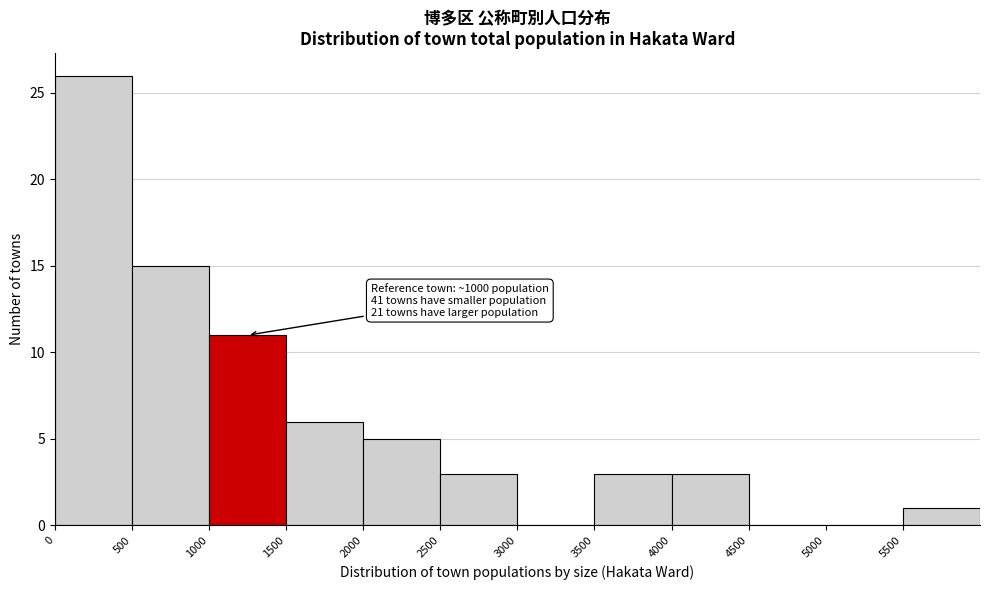

Which range on the x-axis has the tallest bar?

0 to 500